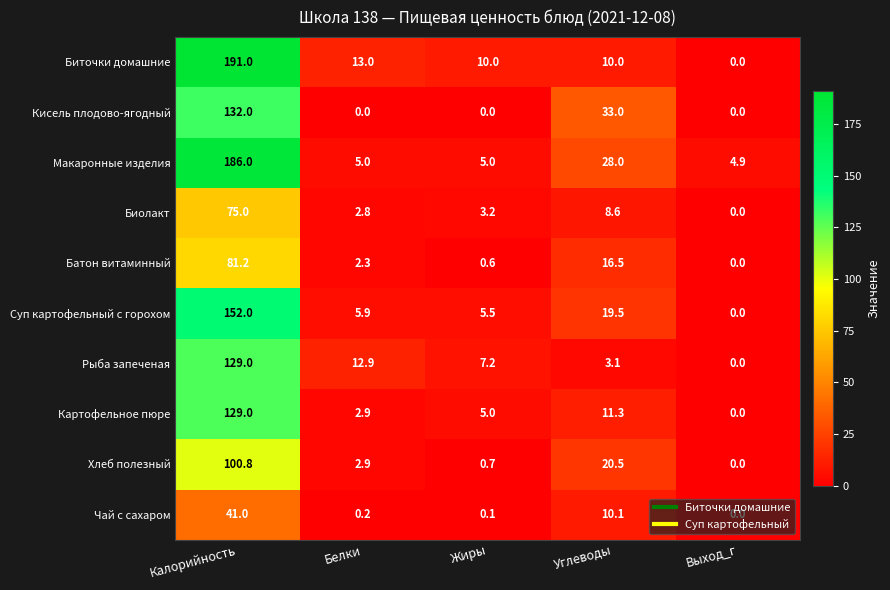

Count the number of data series in this chart.

10